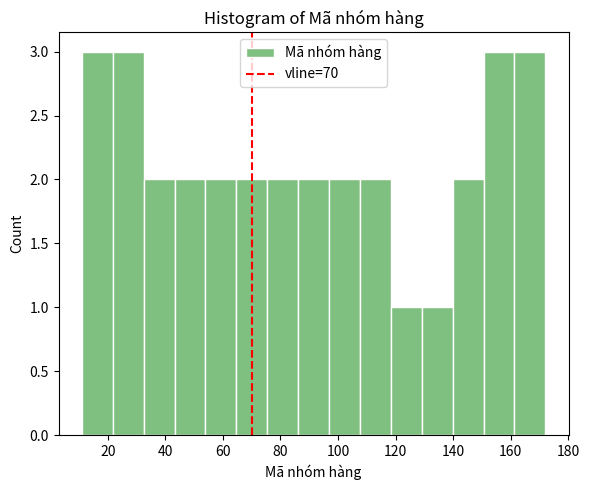

What is the height of the bar covering 150 to 162 on the x-axis? Neither the bar edges nor the heights are printed on the chart, so give them approximately, as read against the axes.

3